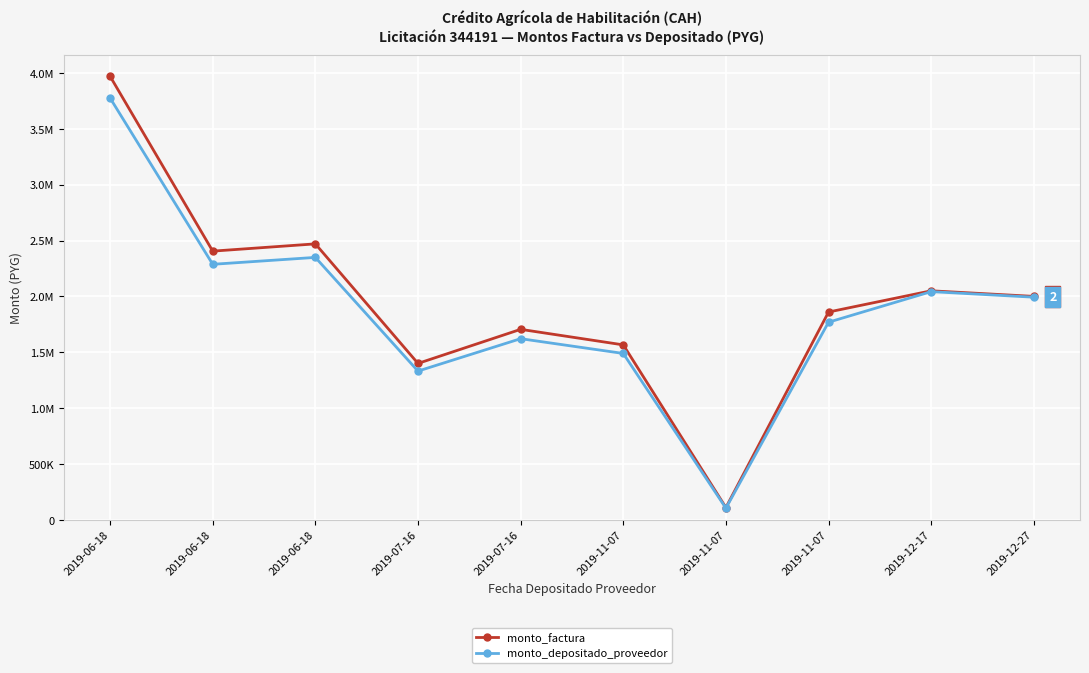

What is the difference between the monto_factura values at 2019-07-16 and 2019-11-07?

460000